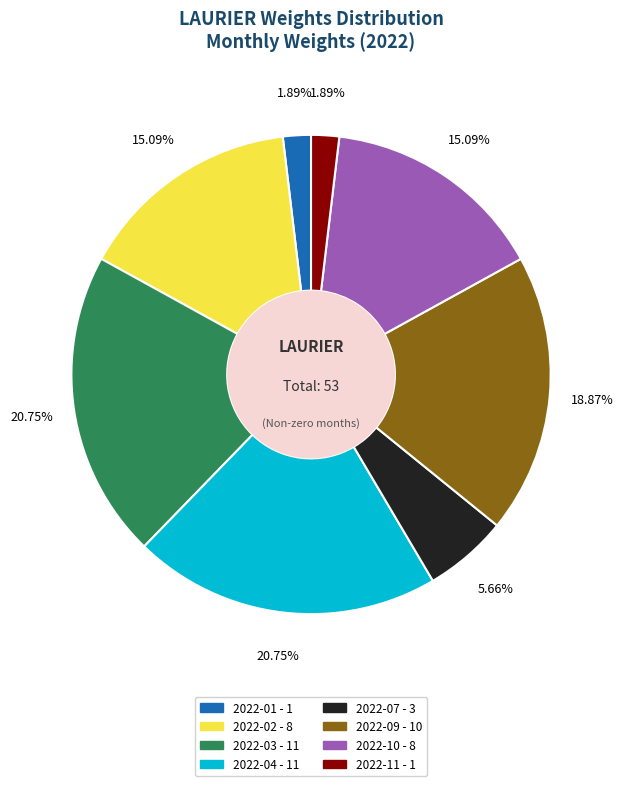

What is the ratio of the value at 2022-10 to the value at 2022-04?

0.7